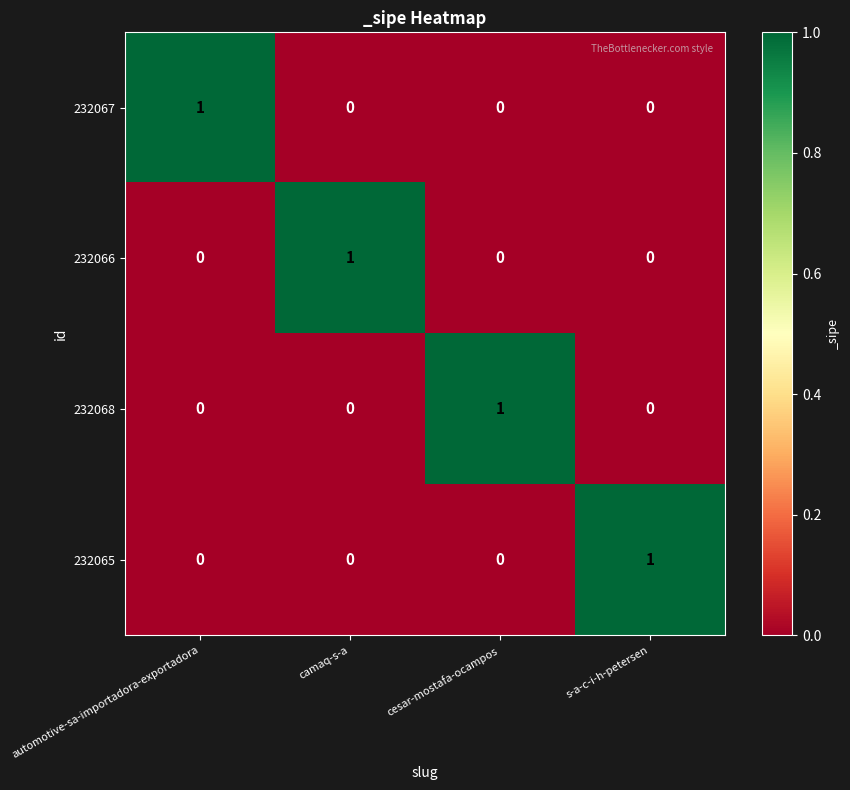

Which category has the highest value in the 232065 series?

s-a-c-i-h-petersen